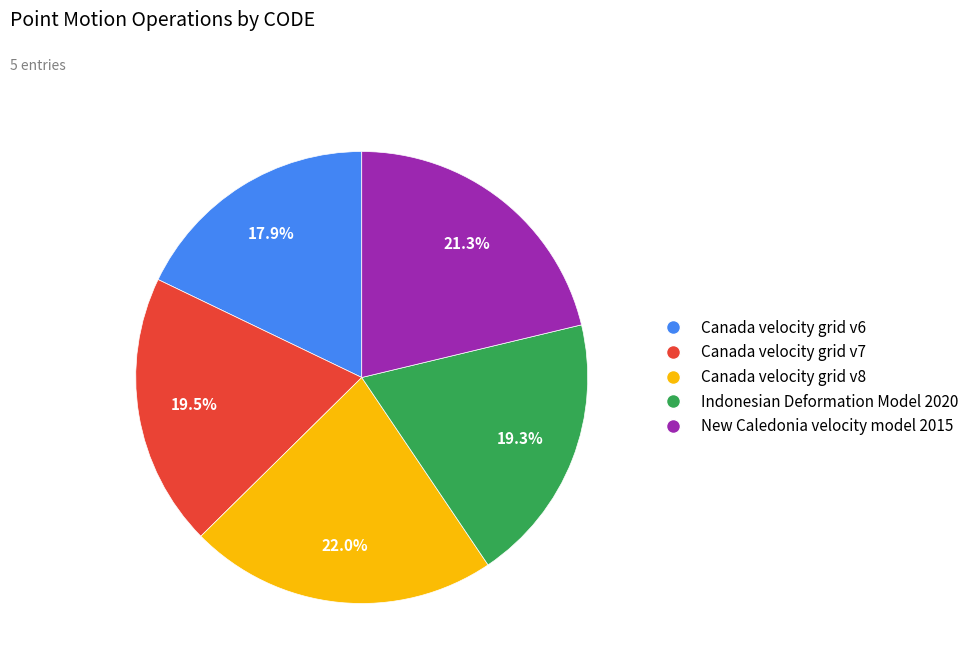

To the nearest percent, what is the combined percentage of Canada velocity grid v6 and Canada velocity grid v8?

40%